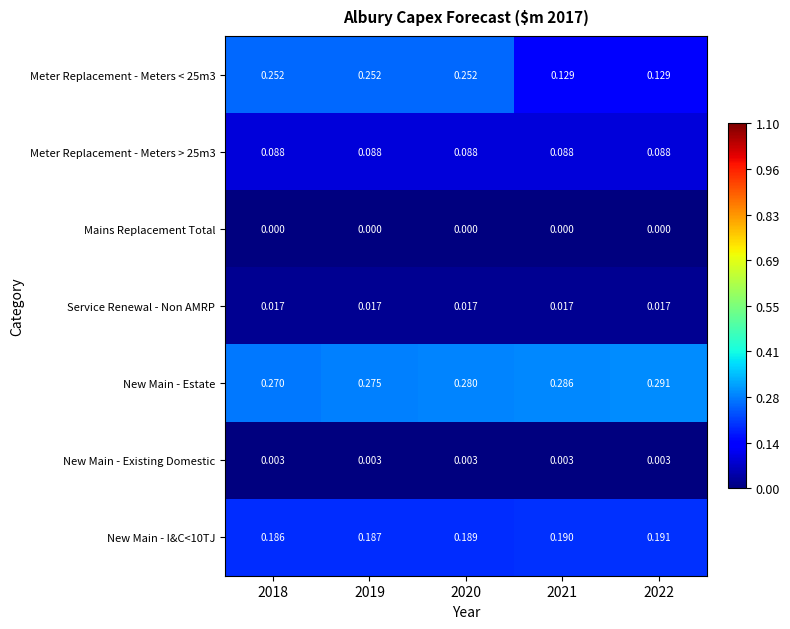

Between 2018 and 2020, which series saw the biggest shift?

New Main - Estate